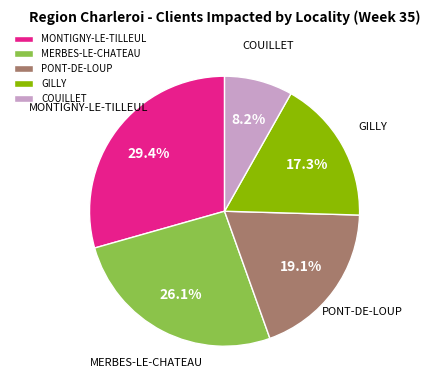

What is the largest slice in the pie chart?

MONTIGNY-LE-TILLEUL